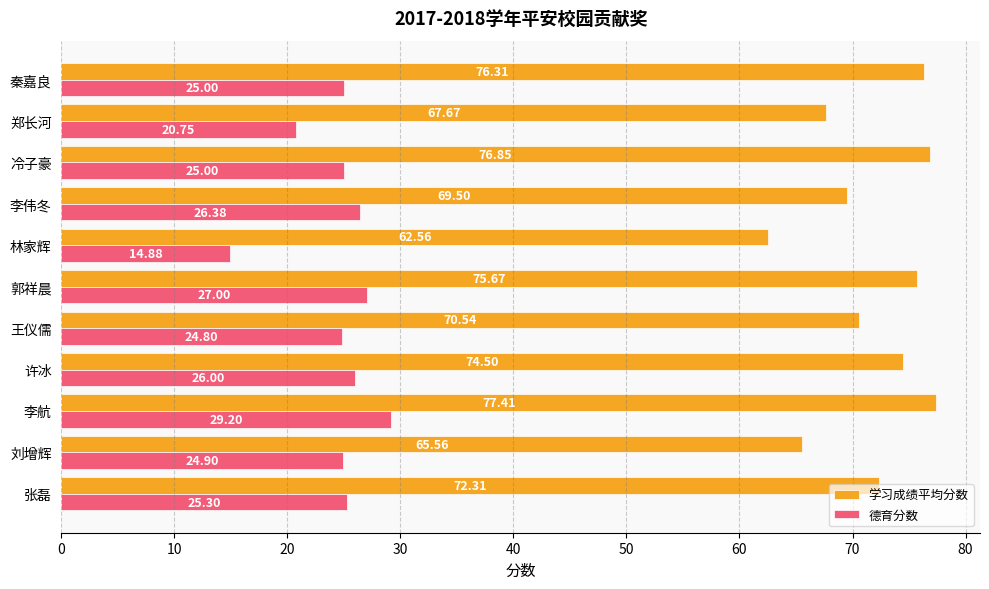

What are all the series names shown in the legend?

学习成绩平均分数, 德育分数